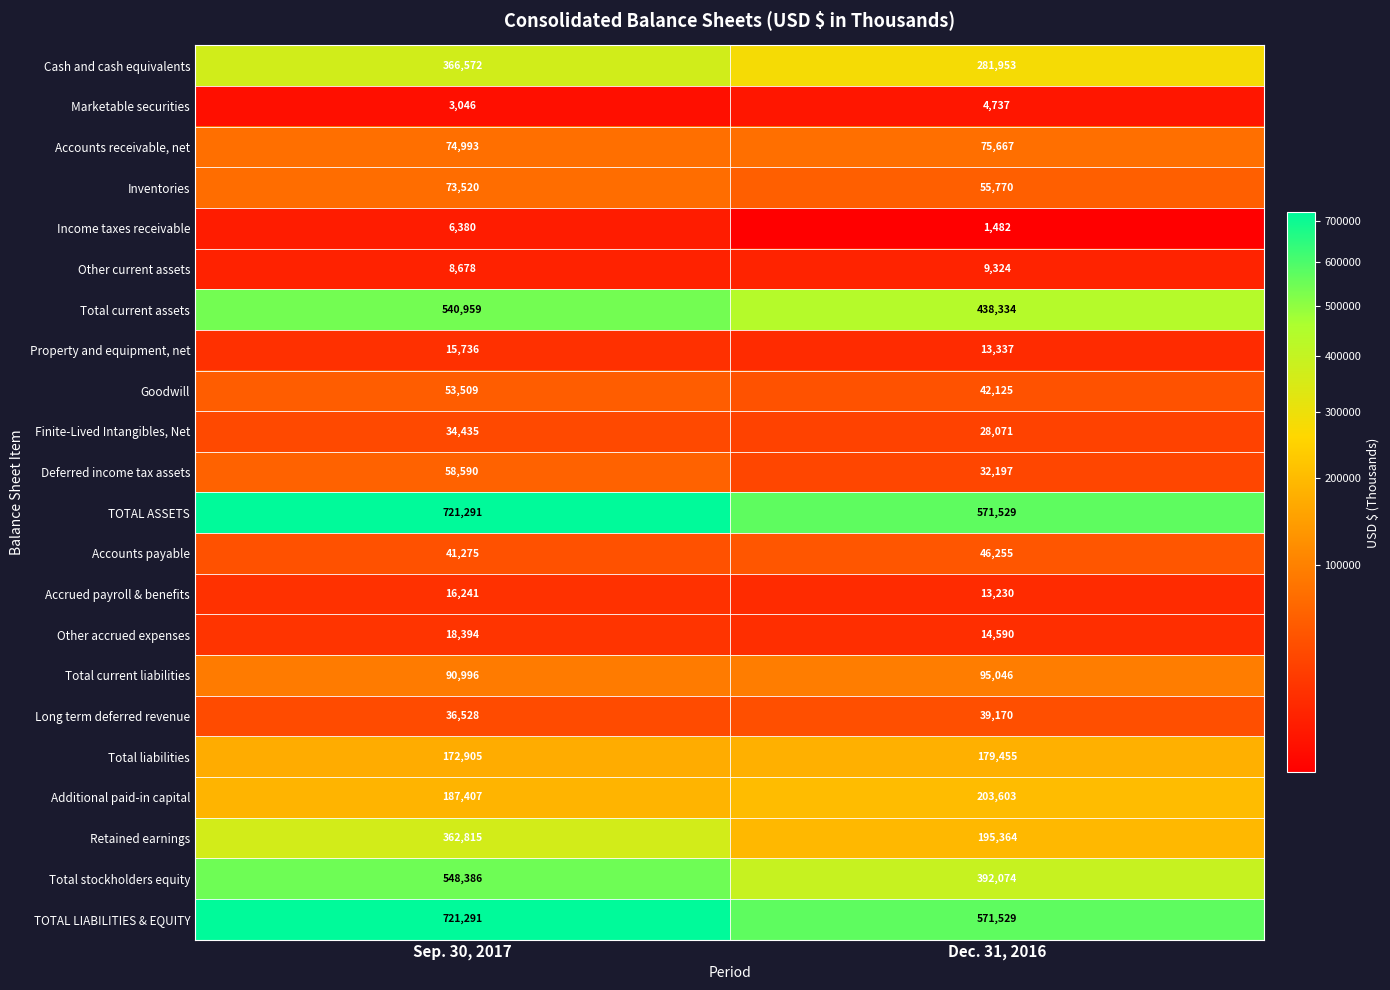

At how many categories does at least one series exceed 469990?

2